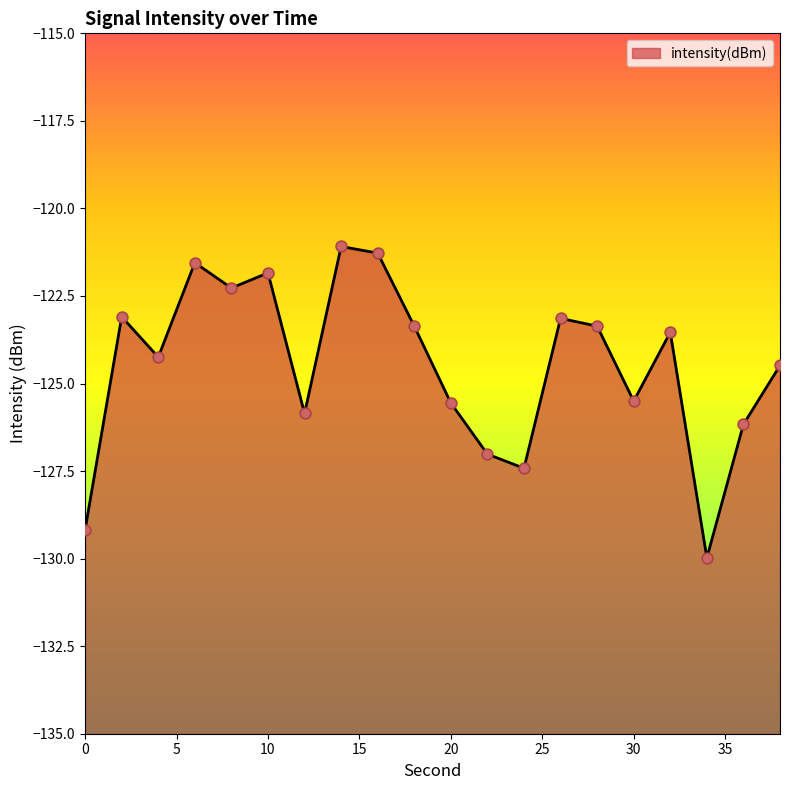

Which has a higher value, 8 or 4?

8